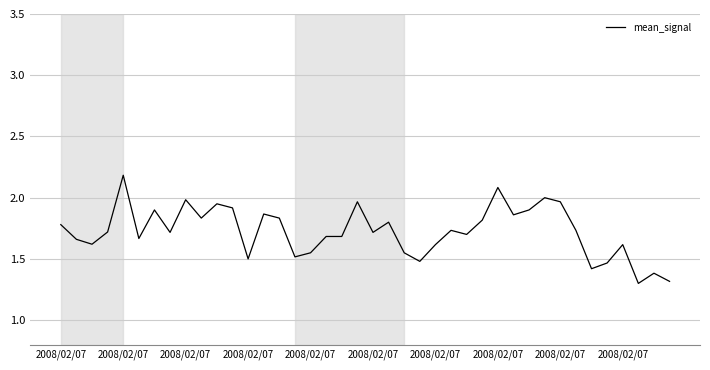

What is the smallest value displayed?

1.3